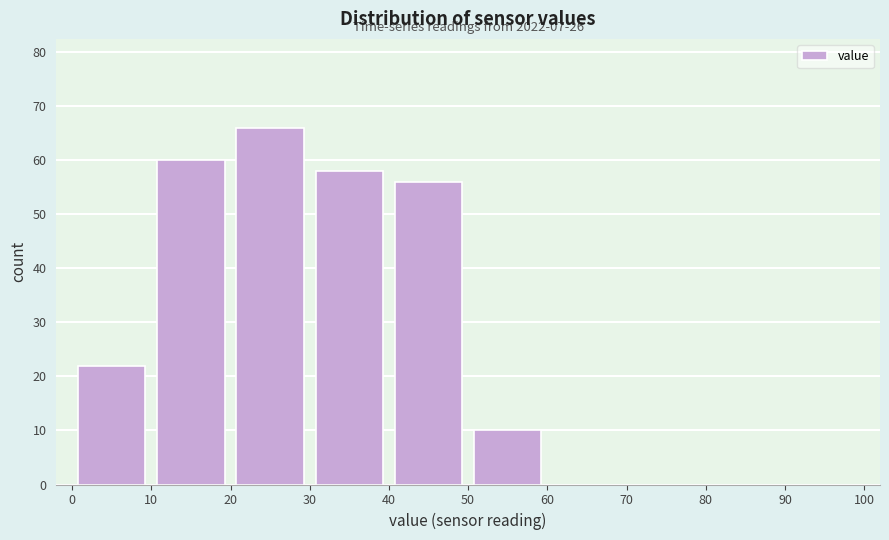

Over which range of the x-axis is the bar tallest?

20 to 30